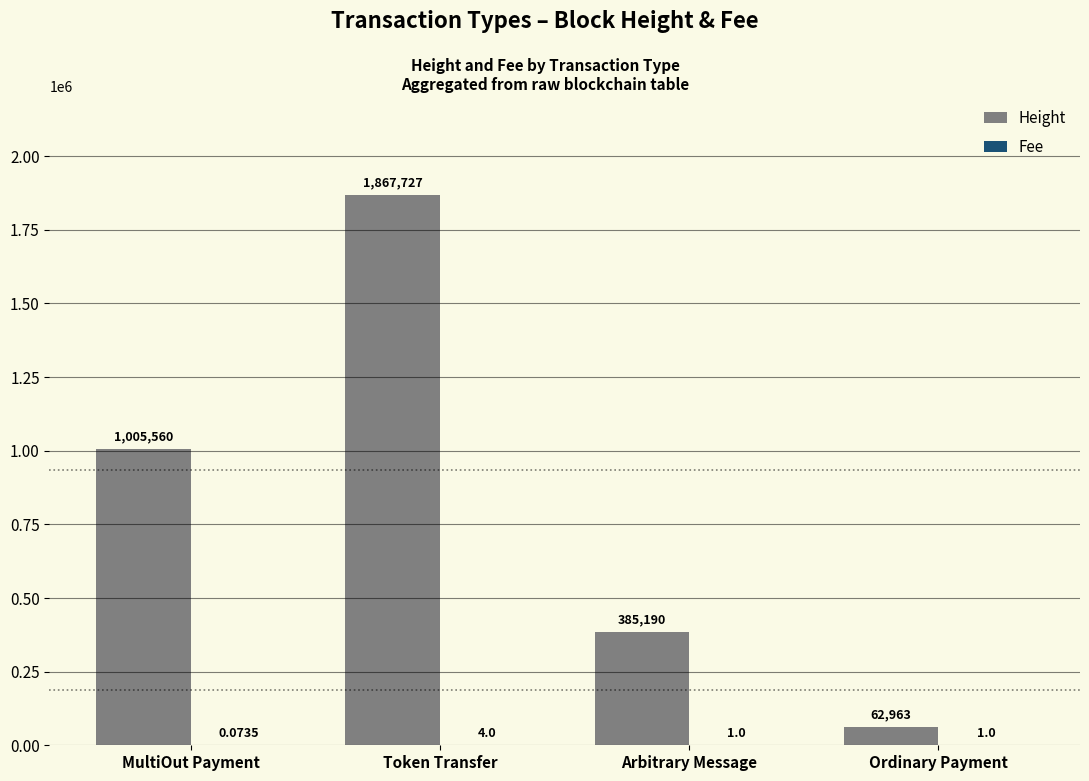

What is the greatest value displayed?

1867727.0